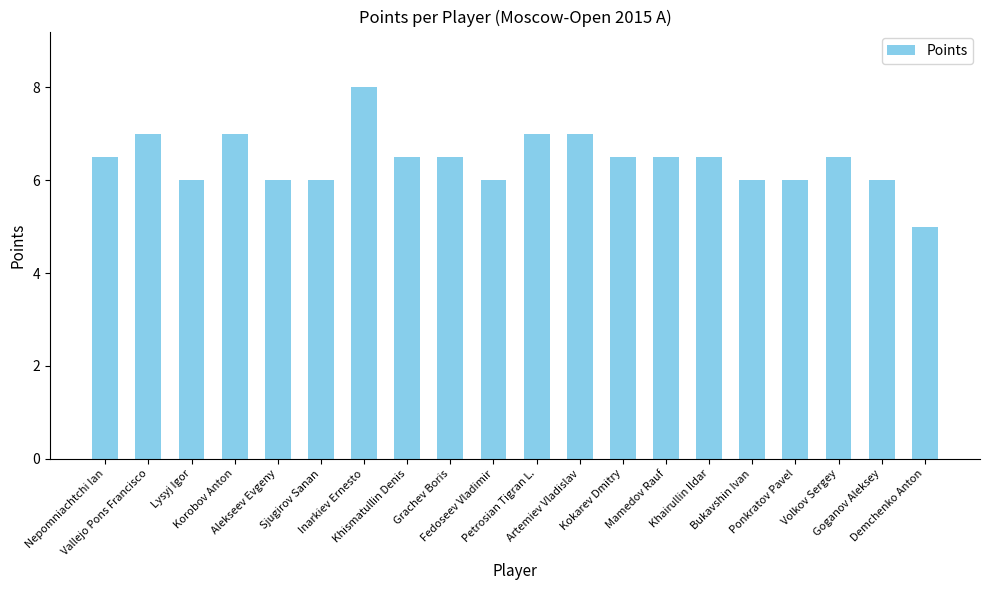

Which label corresponds to the smallest value in the chart?

Demchenko Anton